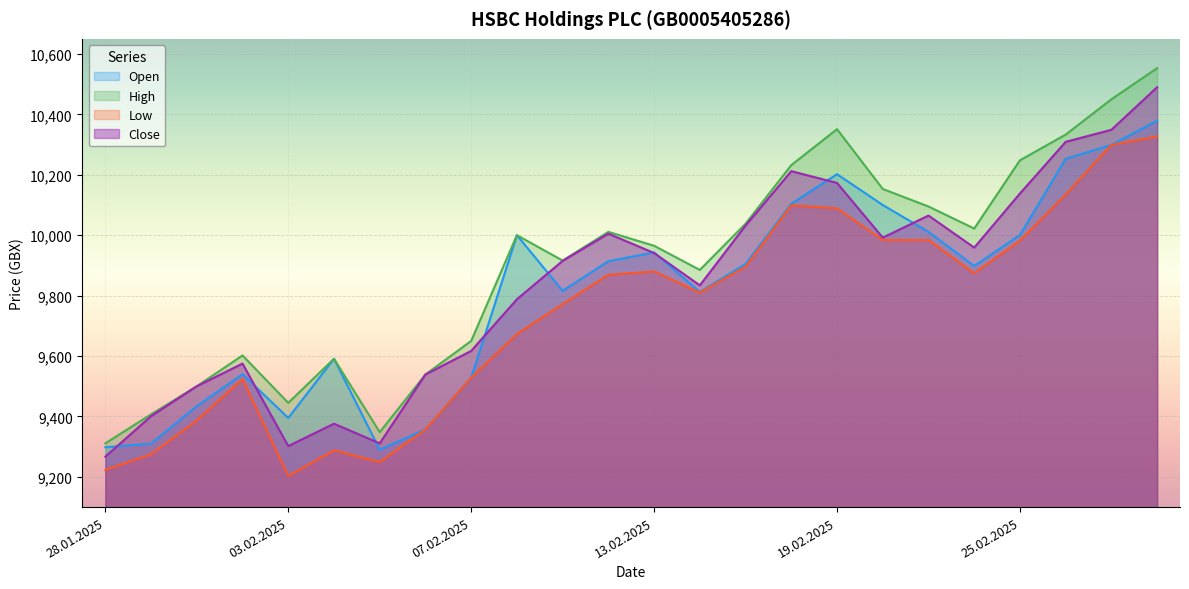

Rank the series by their average value, from lowest to highest.

Low, Open, Close, High